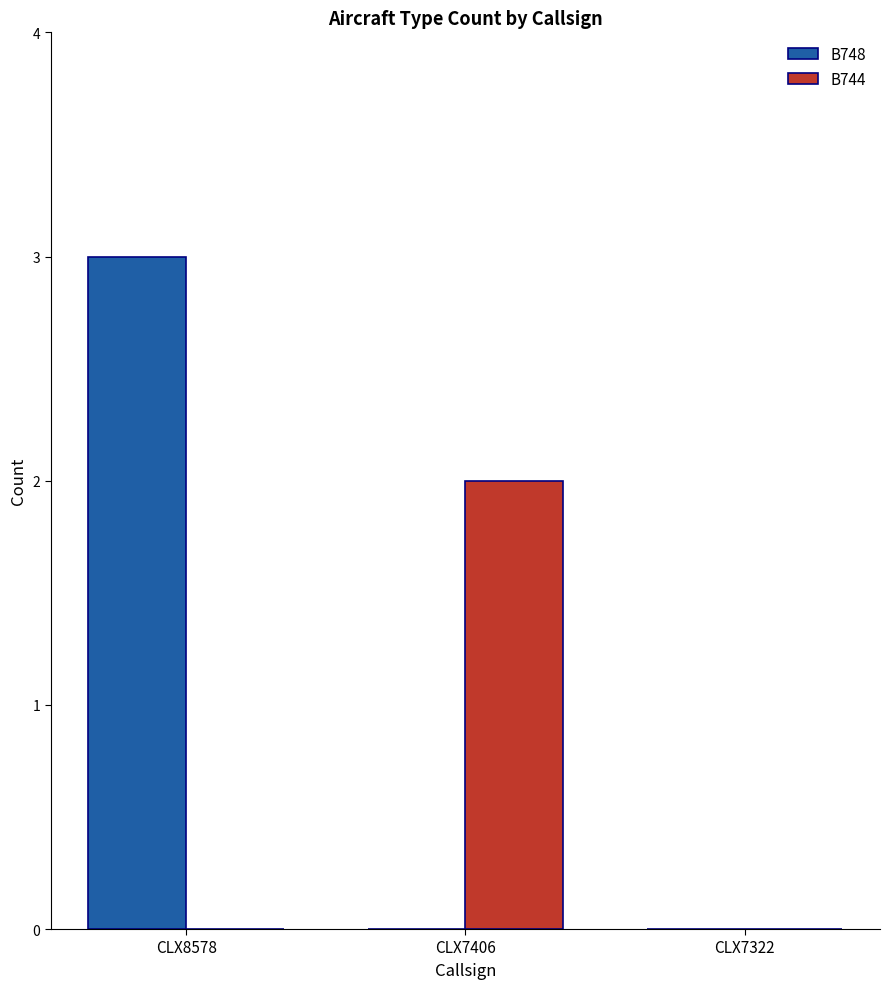

At which label does B748 reach its peak?

CLX8578